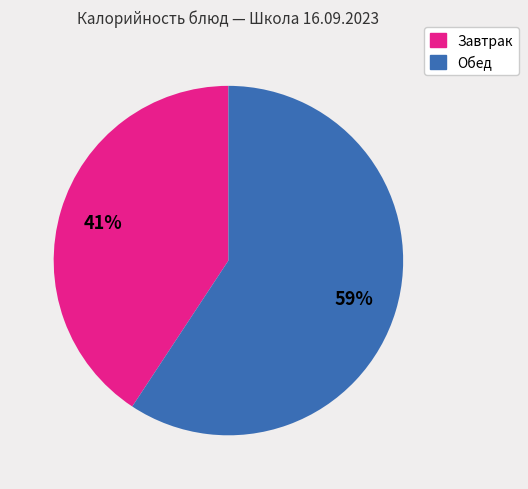

To the nearest percent, what is the average slice percentage?

50%